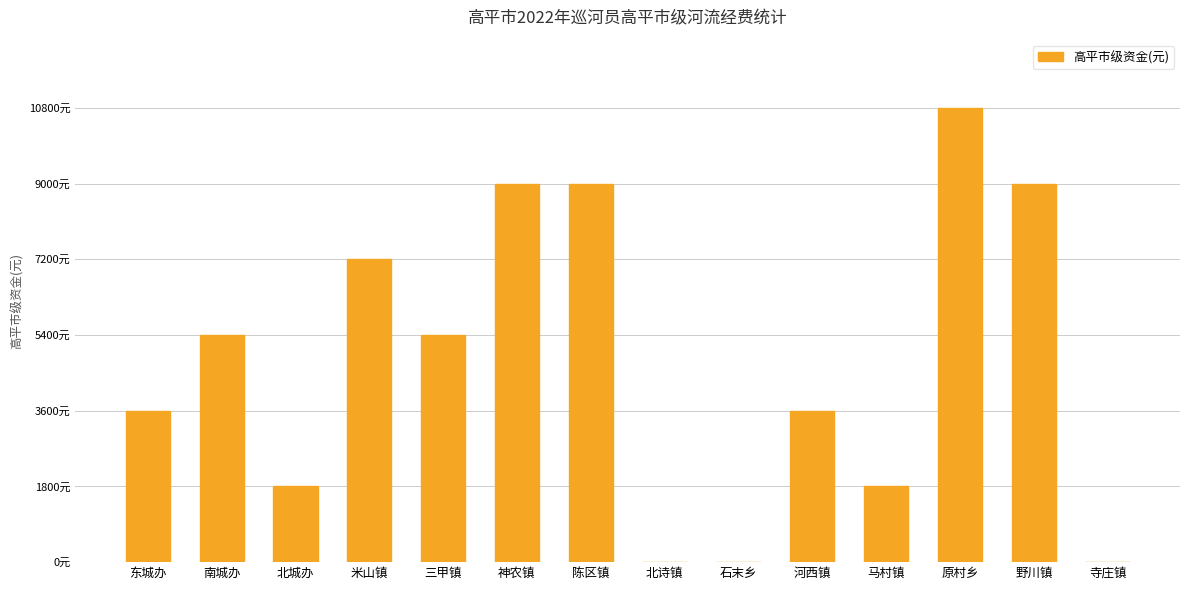

What position from the left is 南城办?

2